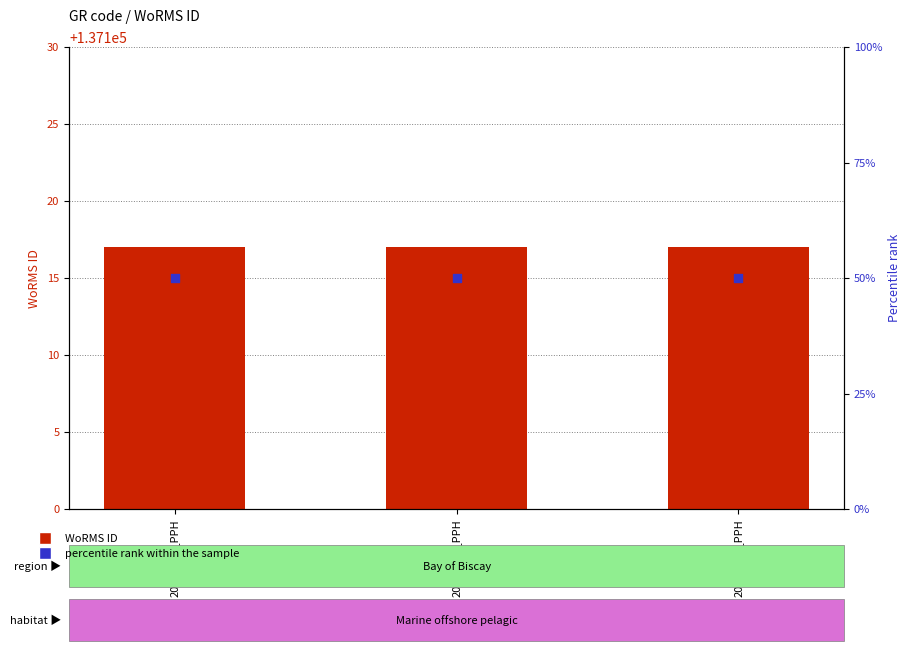

What are all the series names shown in the legend?

WoRMS ID, percentile rank within the sample